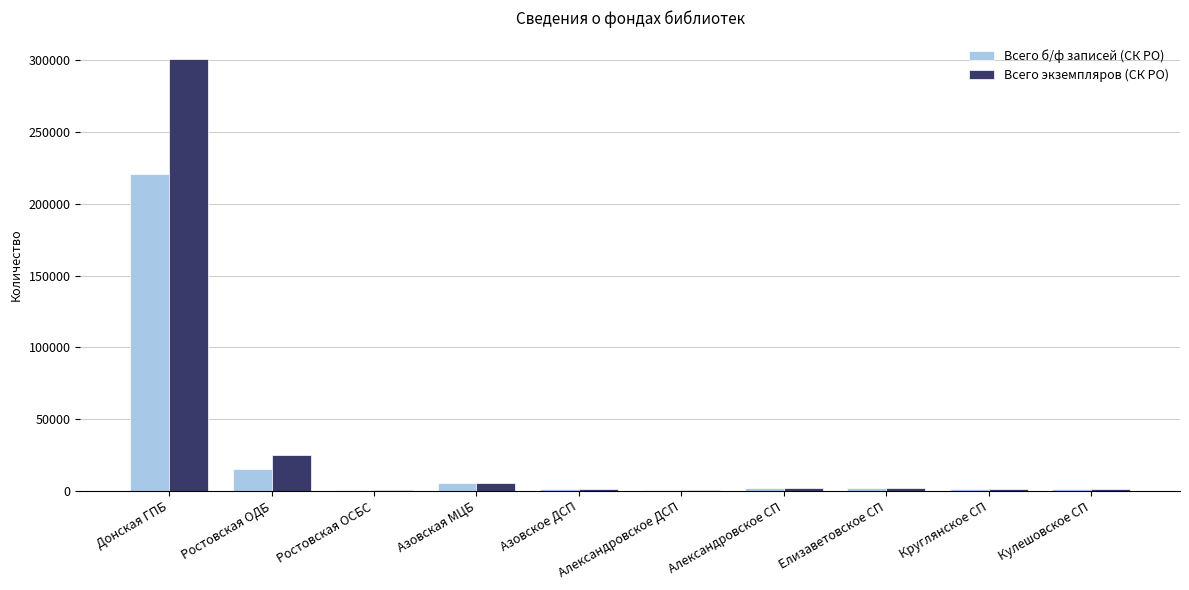

What is the spread (max minus min) of values at Ростовская ОСБС?

127